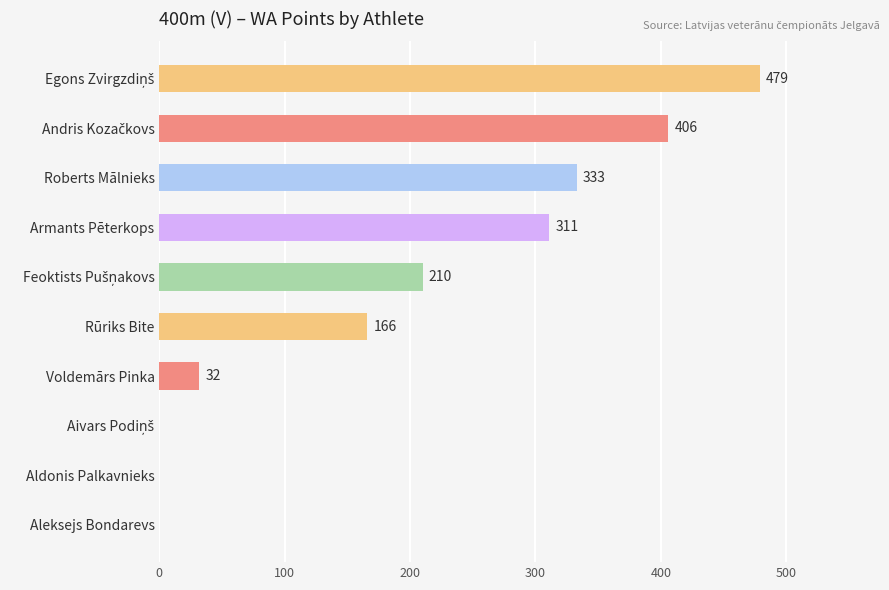

What is the sum of all values?

1937